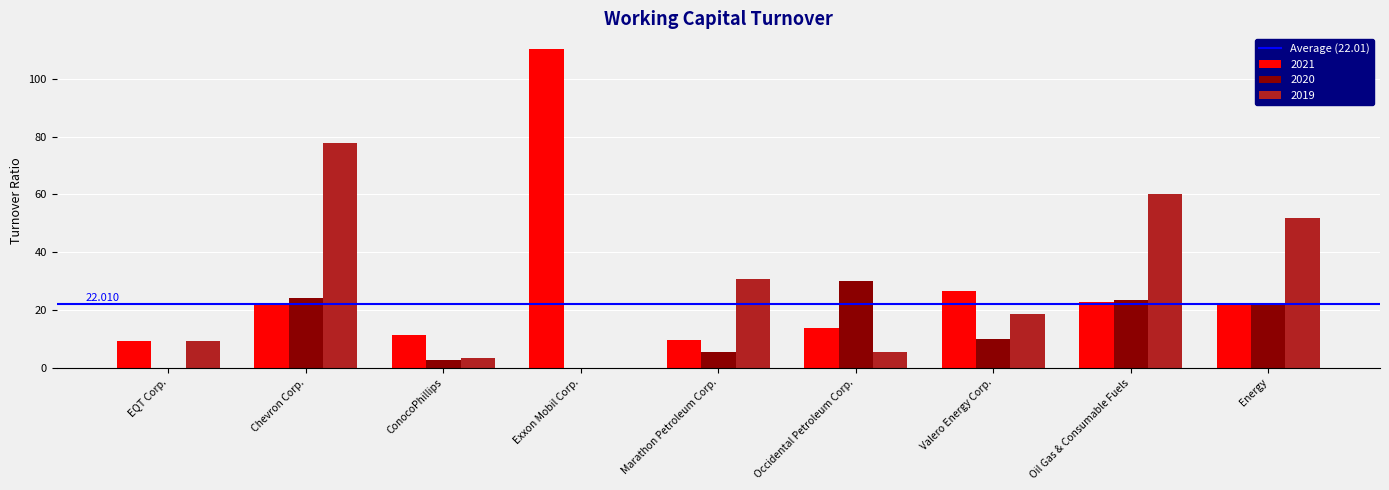

How many groups of bars are there?

9